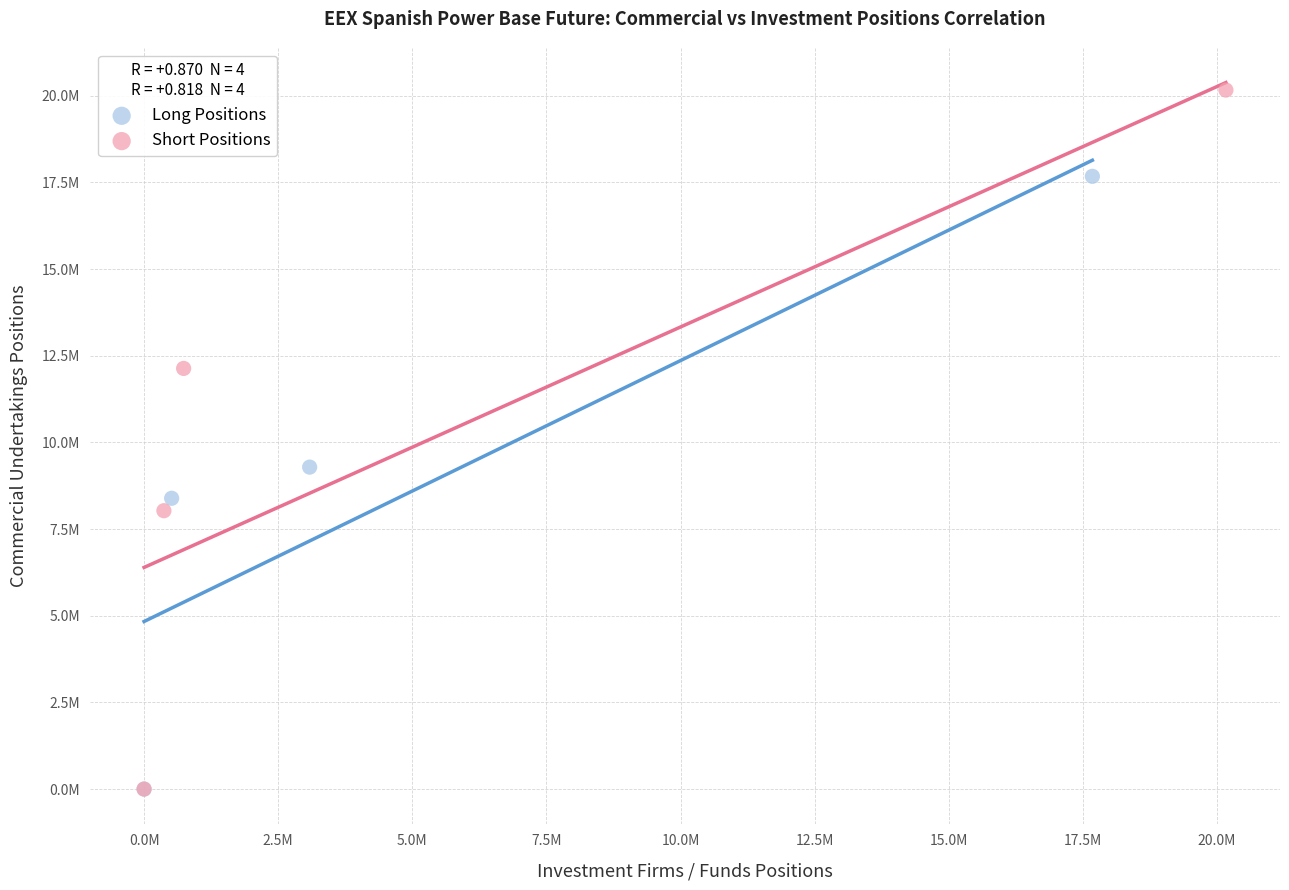

Which series has the widest spread of Y values?

Short Positions